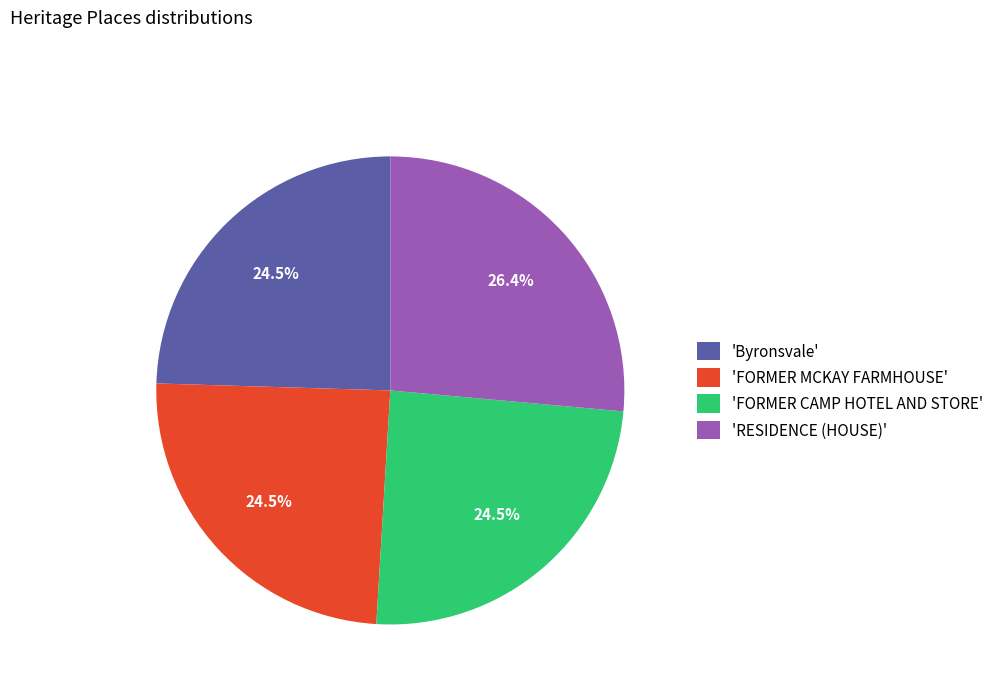

What is the ratio of the value at 'Byronsvale' to the value at 'RESIDENCE (HOUSE)'?

0.9